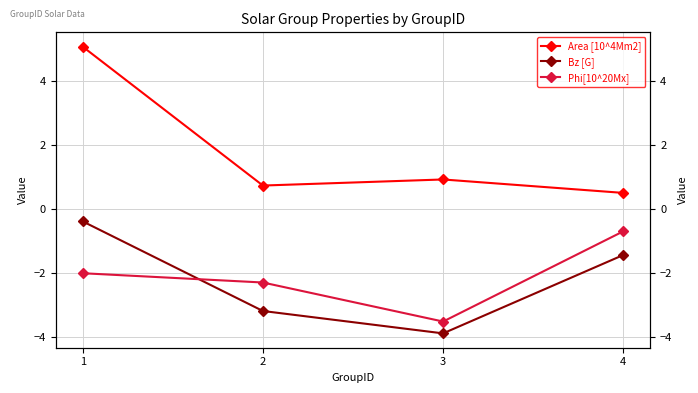

Reading left to right, what are all the values shown in this chart?

Area [10^4Mm2]: 1=5.1	2=0.7	3=0.9	4=0.5
Bz [G]: 1=-0.4	2=-3.2	3=-3.9	4=-1.4
Phi[10^20Mx]: 1=-2.0	2=-2.3	3=-3.5	4=-0.7